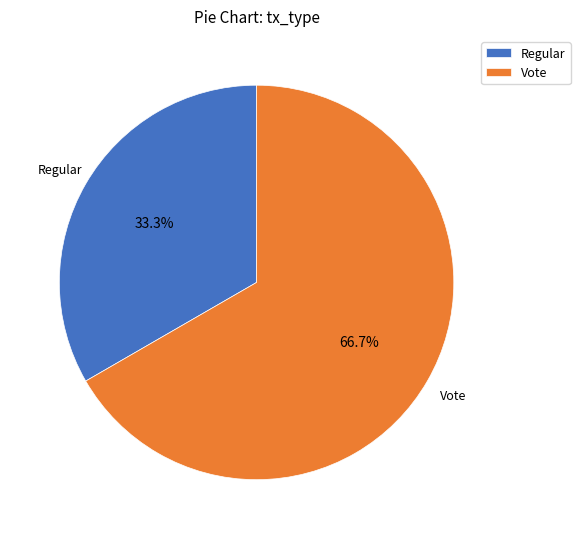

What is the largest slice in the pie chart?

Vote